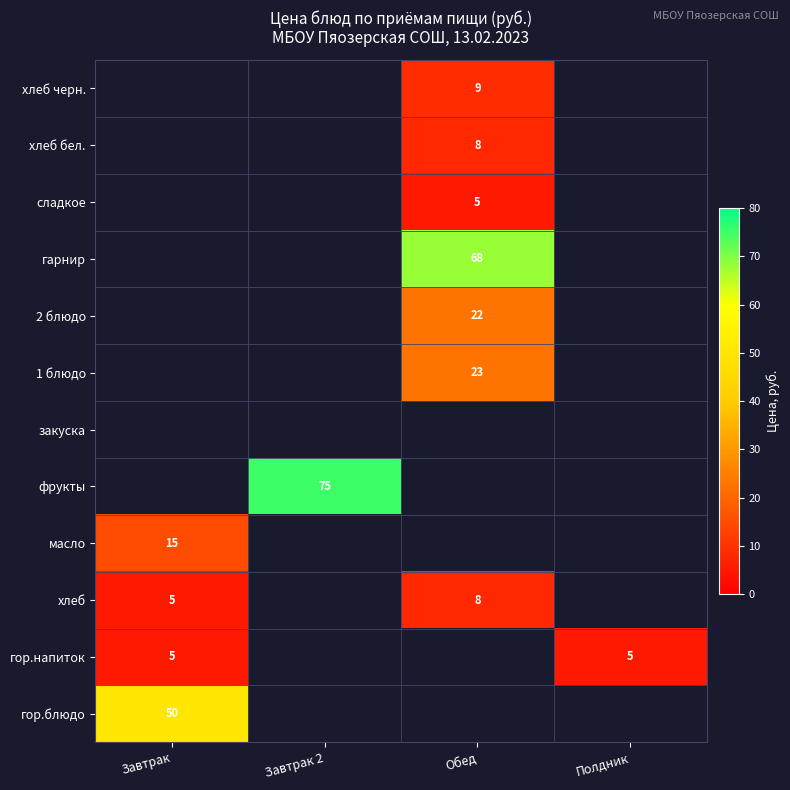

At how many categories does at least one series exceed 42?

3